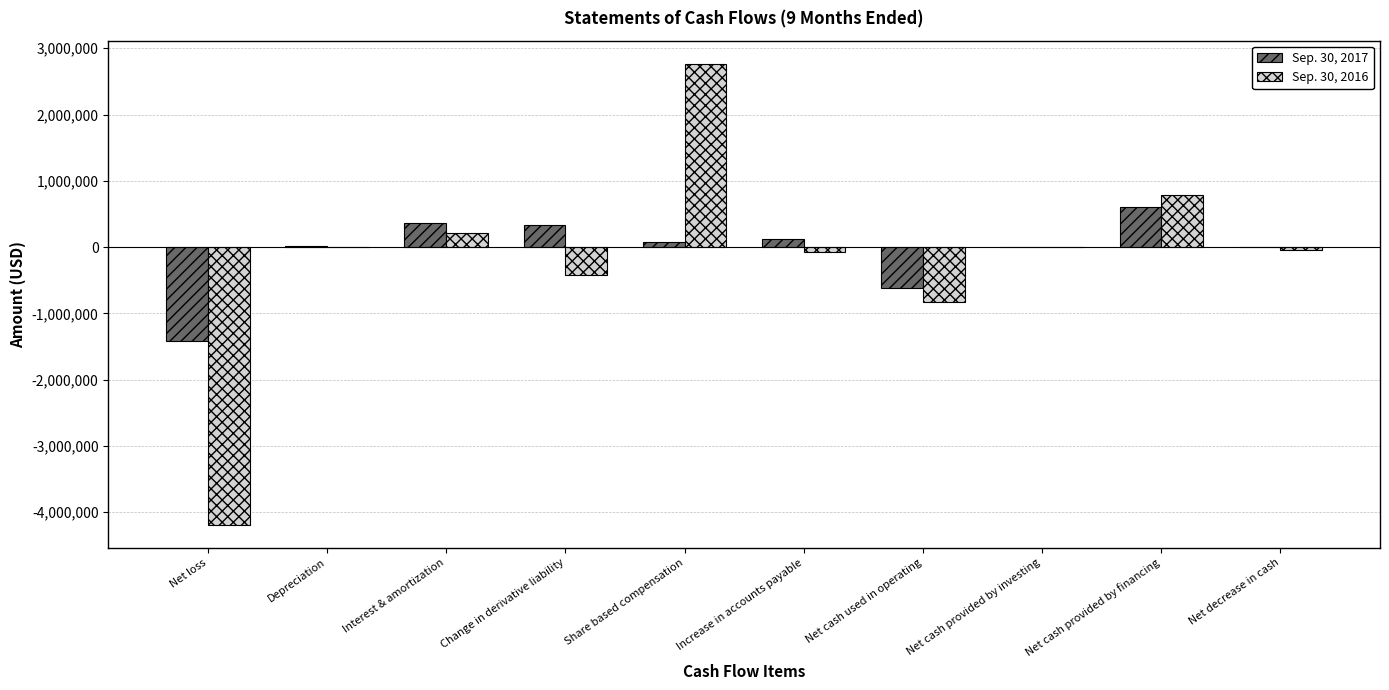

Is it true that Sep. 30, 2016 equals 211715 at Interest & amortization?

True